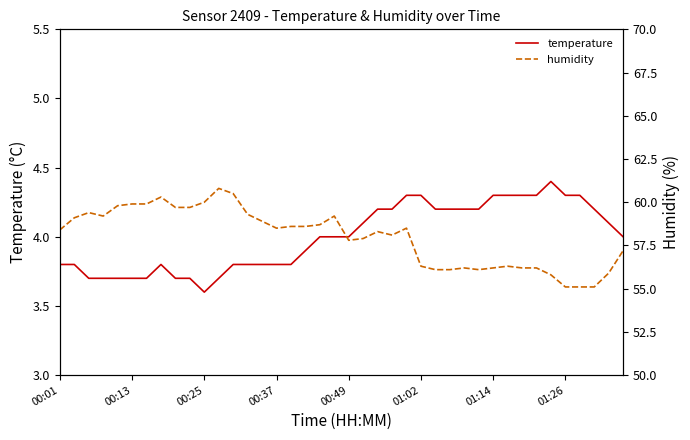

What is the difference between the second highest and second lowest values in the temperature series?

0.6